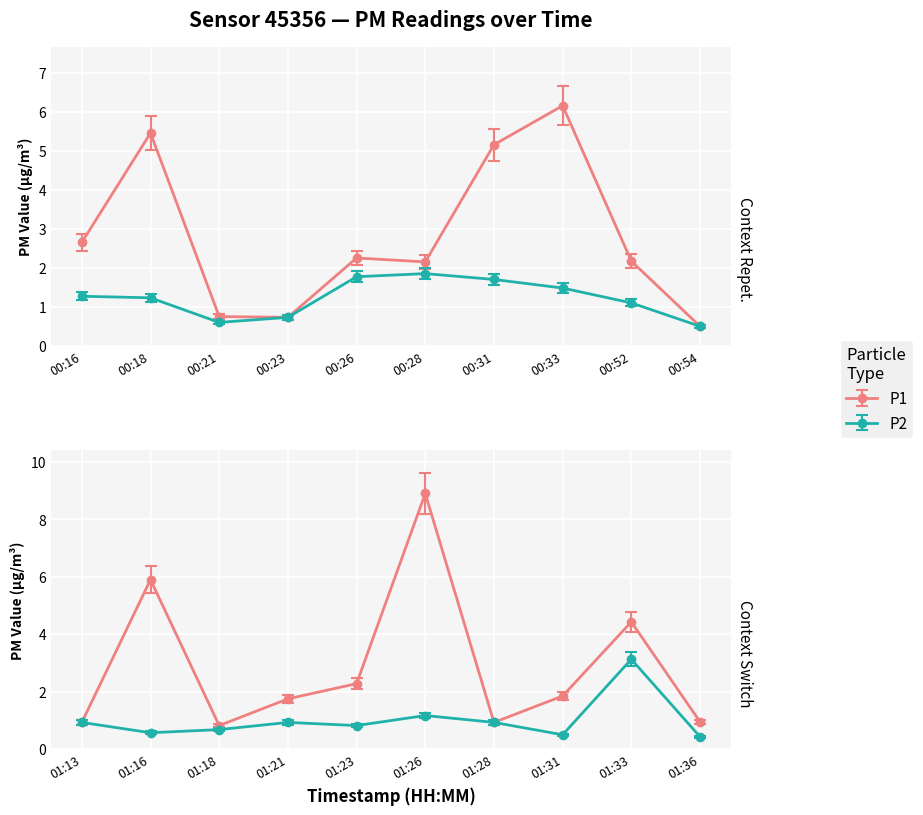

At which category is the sum across all series the highest?

00:33